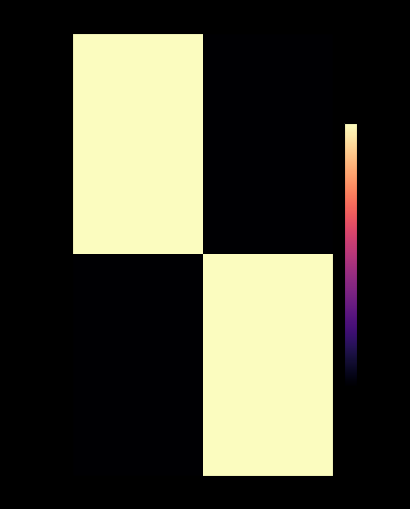

Rank the series by their maximum value, from lowest to highest.

c12724d6..., 6a1c6e26...